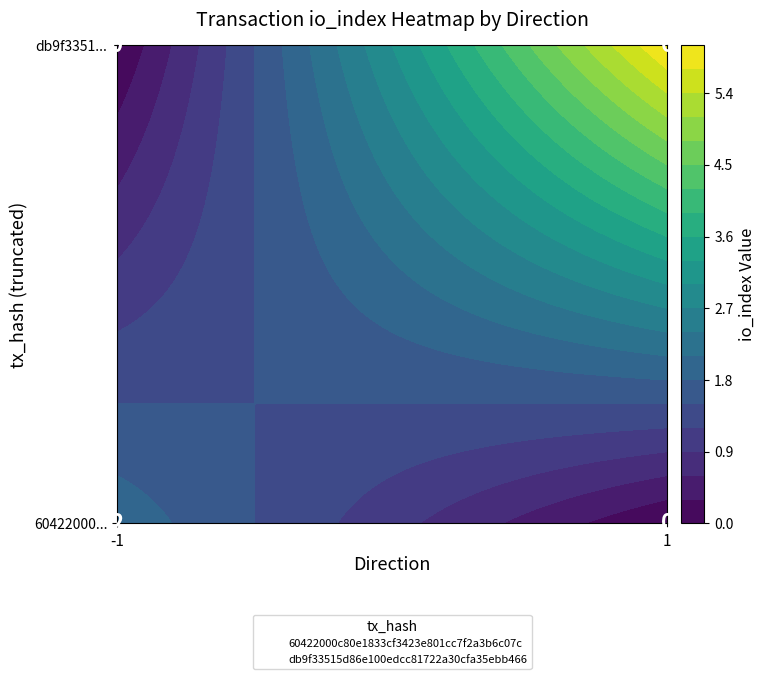

The 60422000c80e1833cf3423e801cc7f2a3b6c07c series shows 3.2 at io_index. True or false?

False